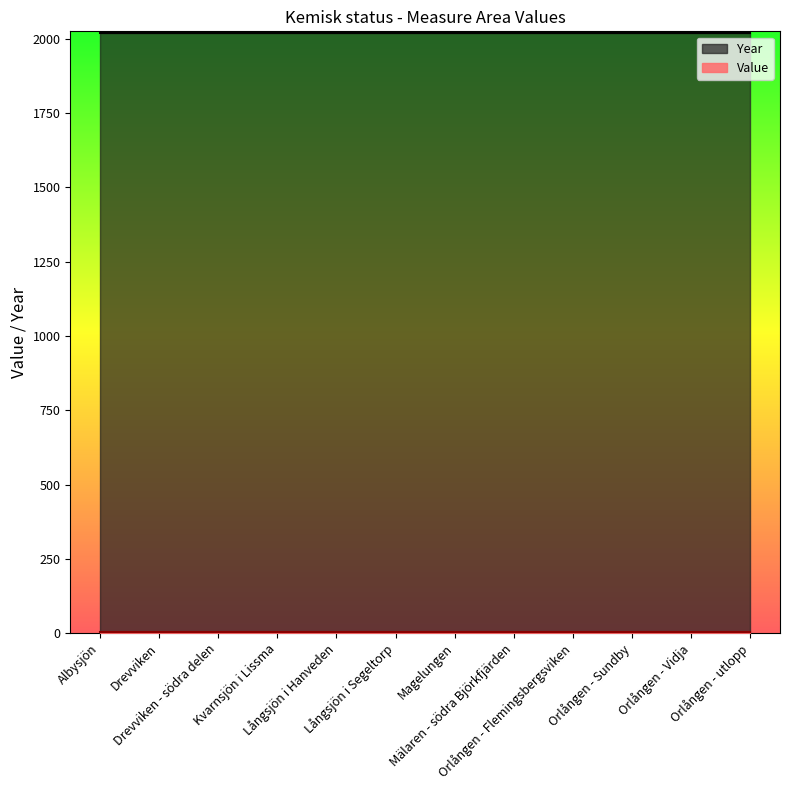

Rank the series by their maximum value, from highest to lowest.

Year, Value